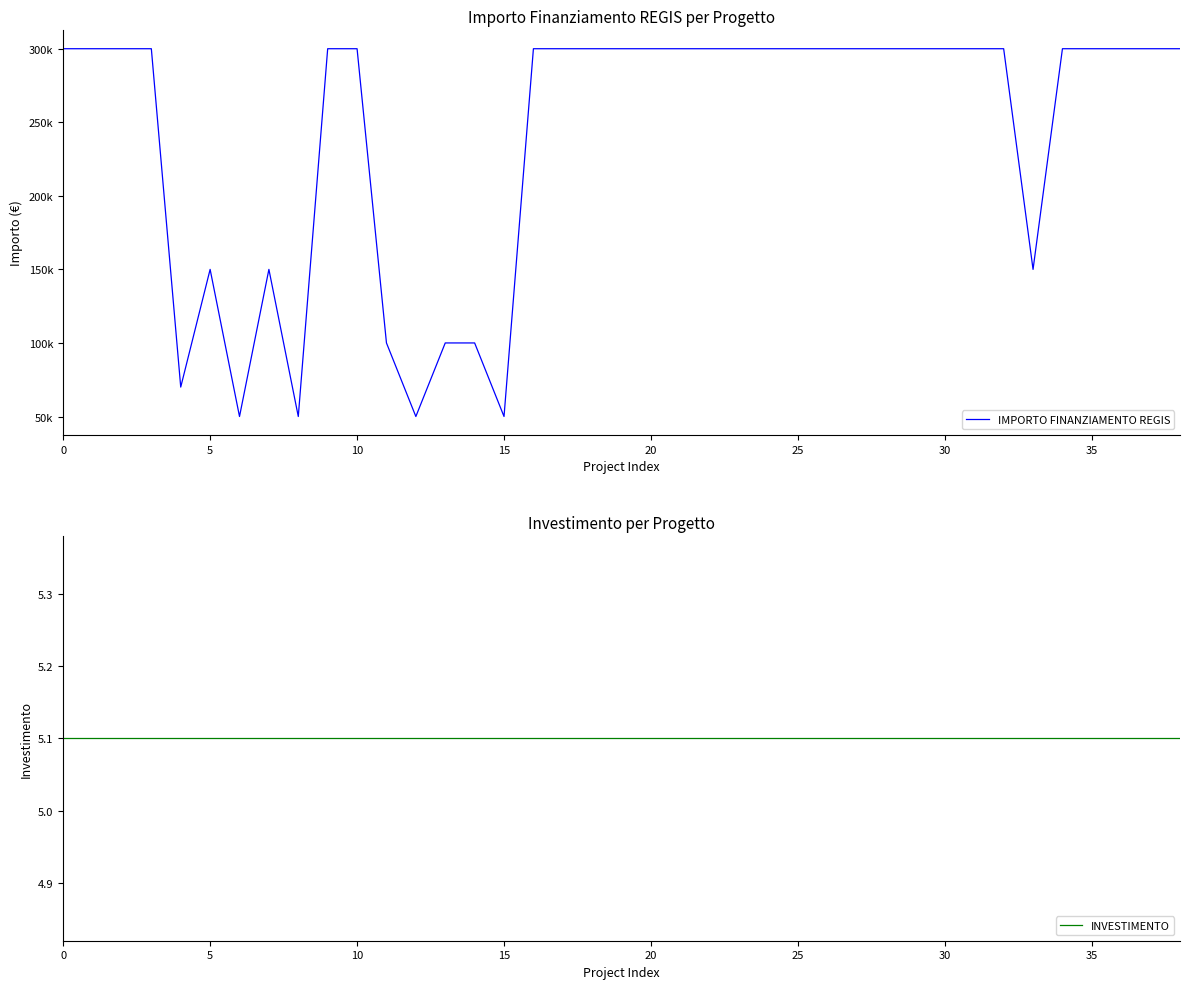

True or false: INVESTIMENTO and IMPORTO FINANZIAMENTO REGIS cross at least once.

False